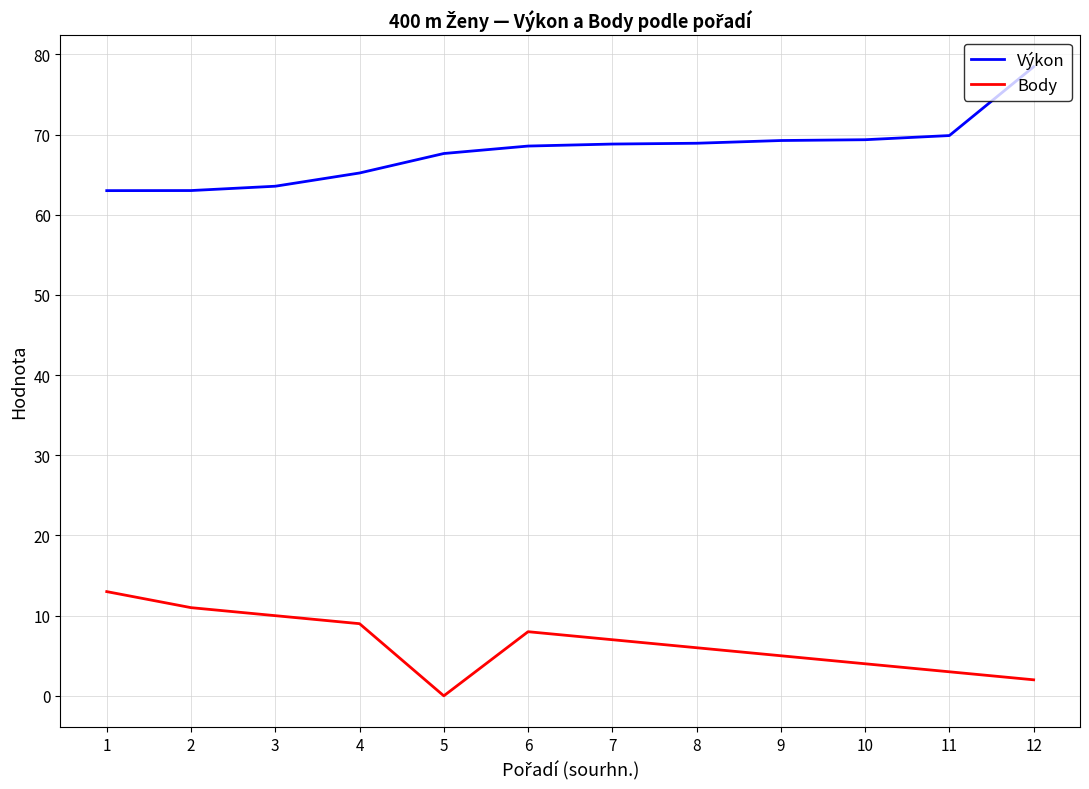

What are all the series names shown in the legend?

Výkon, Body